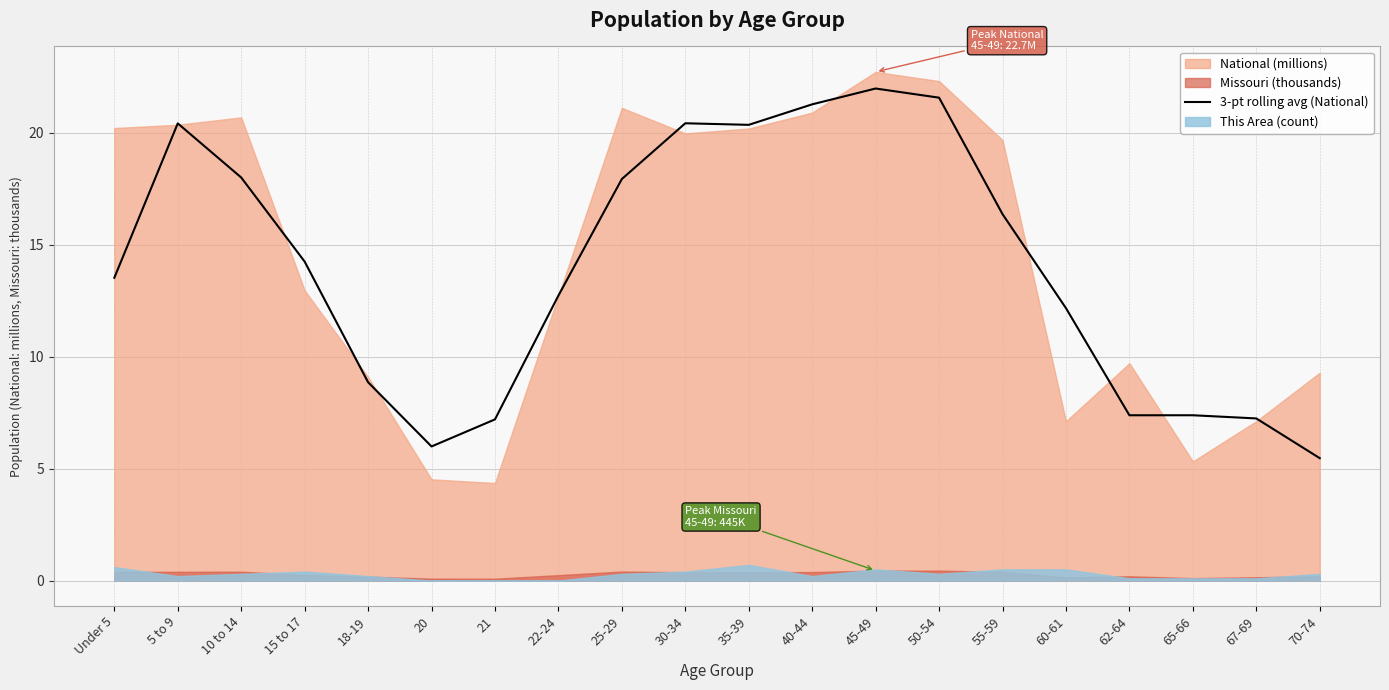

True or false: the data shows 21.3 at 40-44.

True